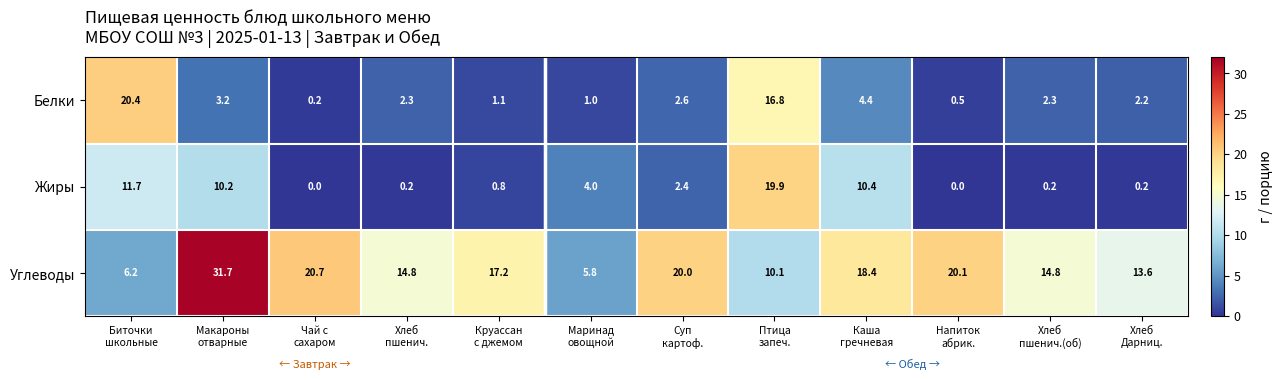

What is the sum of all Жиры values?

60.0